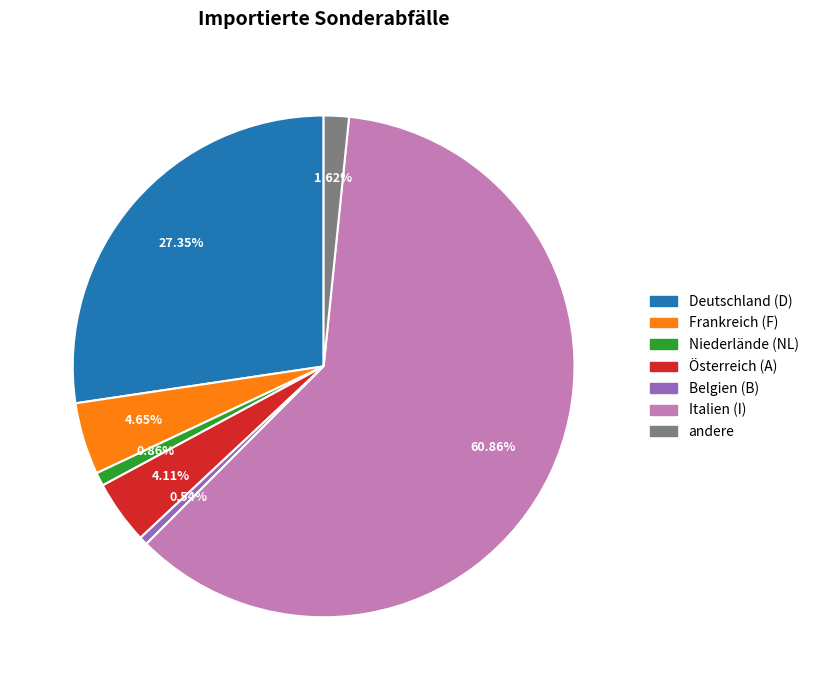

Approximately how many times larger is the value at Niederlände (NL) compared to andere?

0.5